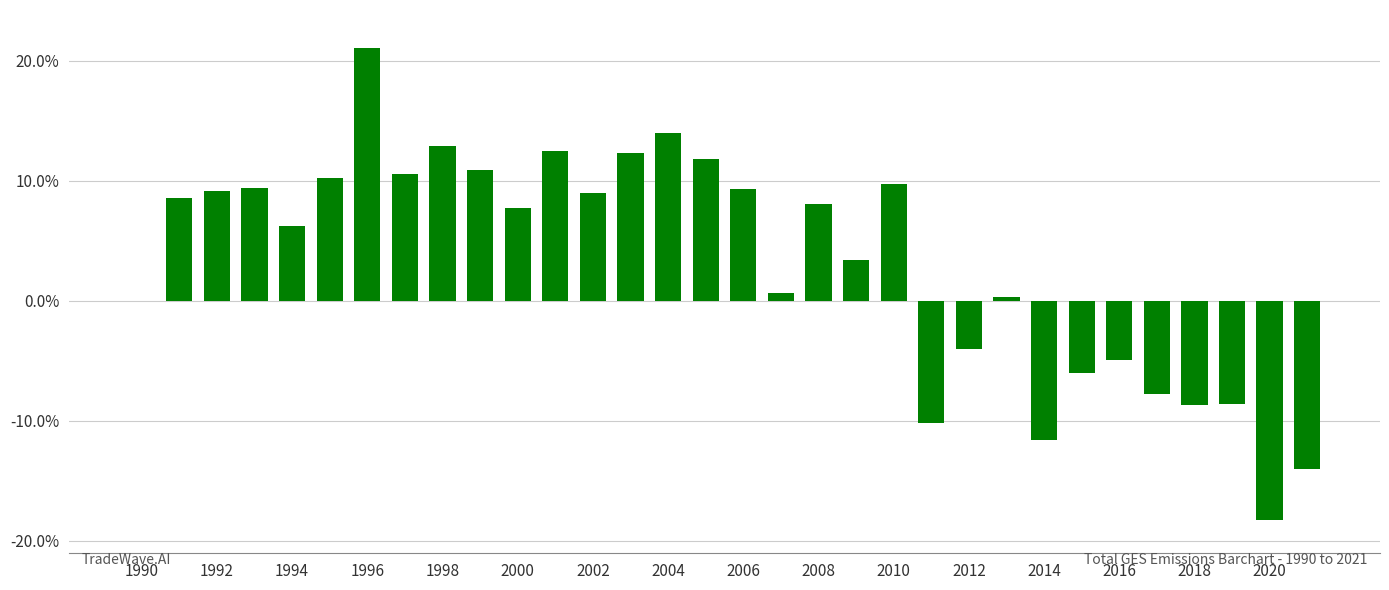

What is the sum of all values?

103.7